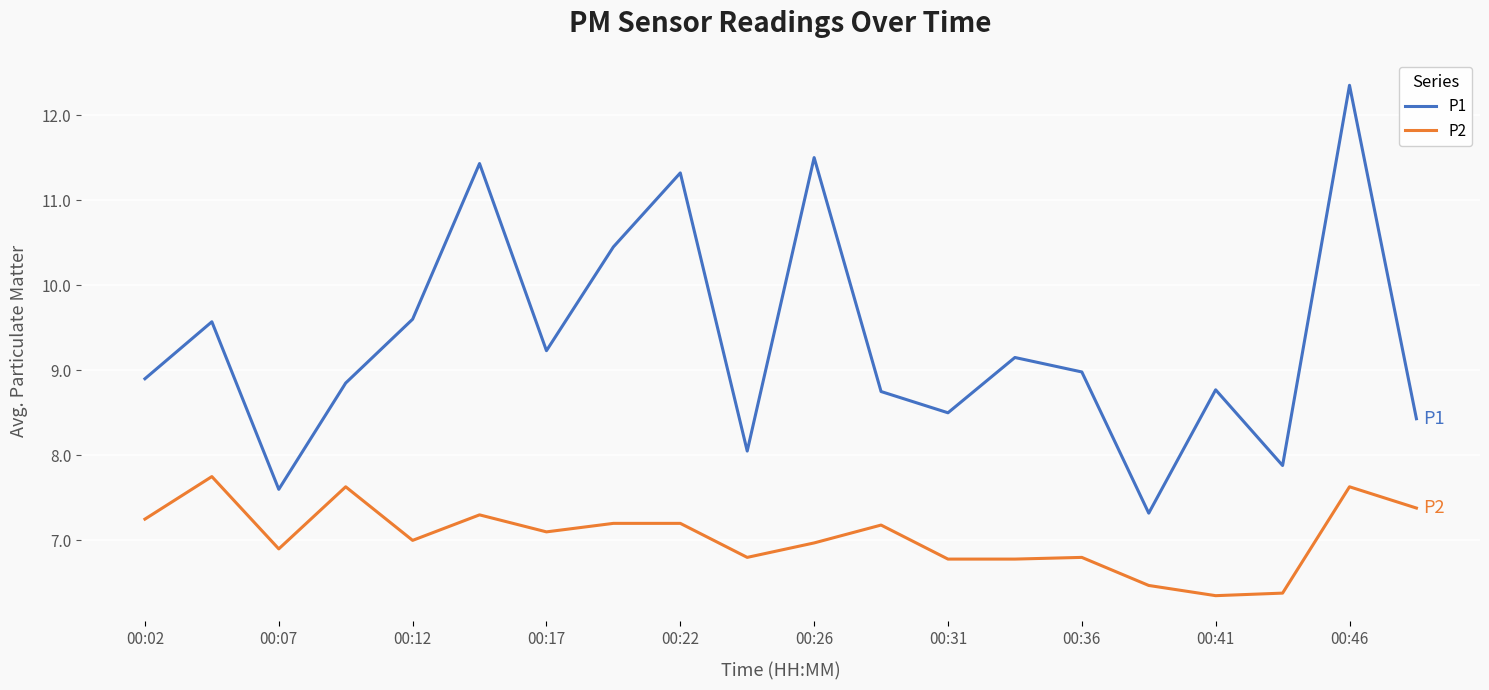

Rank the series by their average value, from lowest to highest.

P2, P1